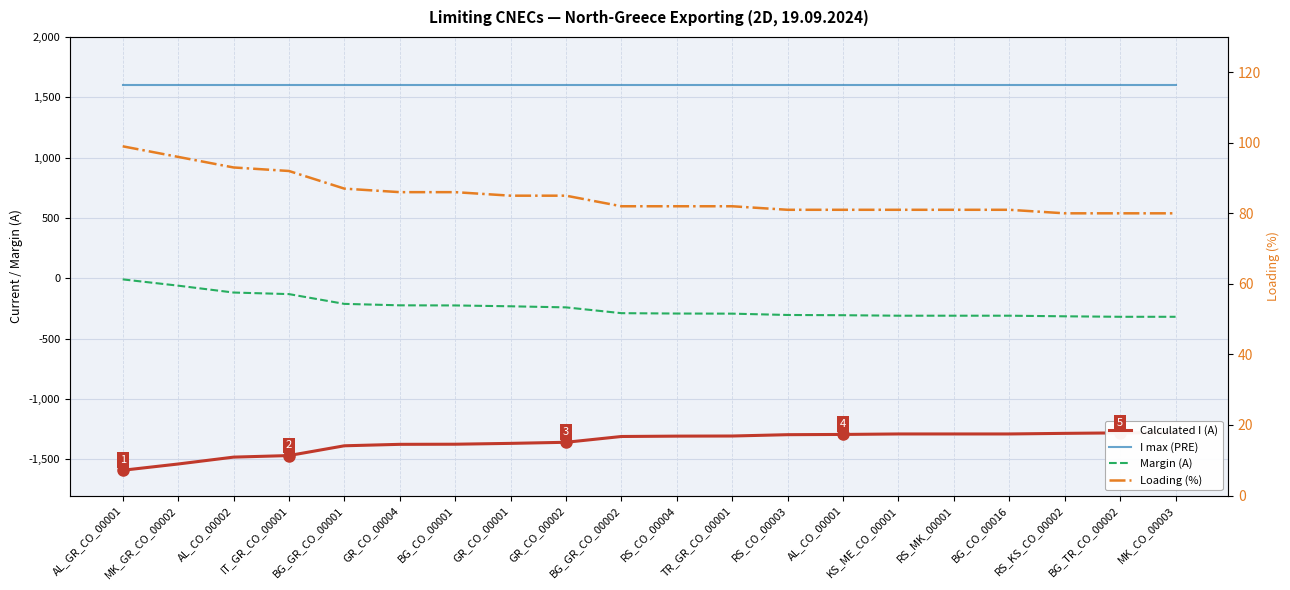

True or false: I max (PRE) and Margin (A) cross at least once.

False